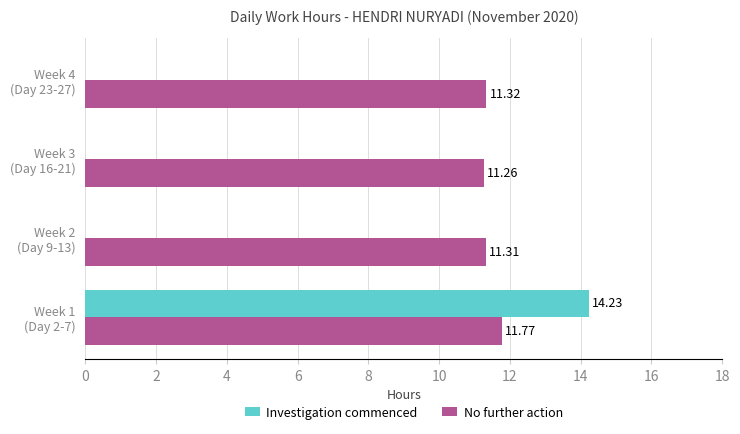

Which series has the largest total across all categories?

No further action